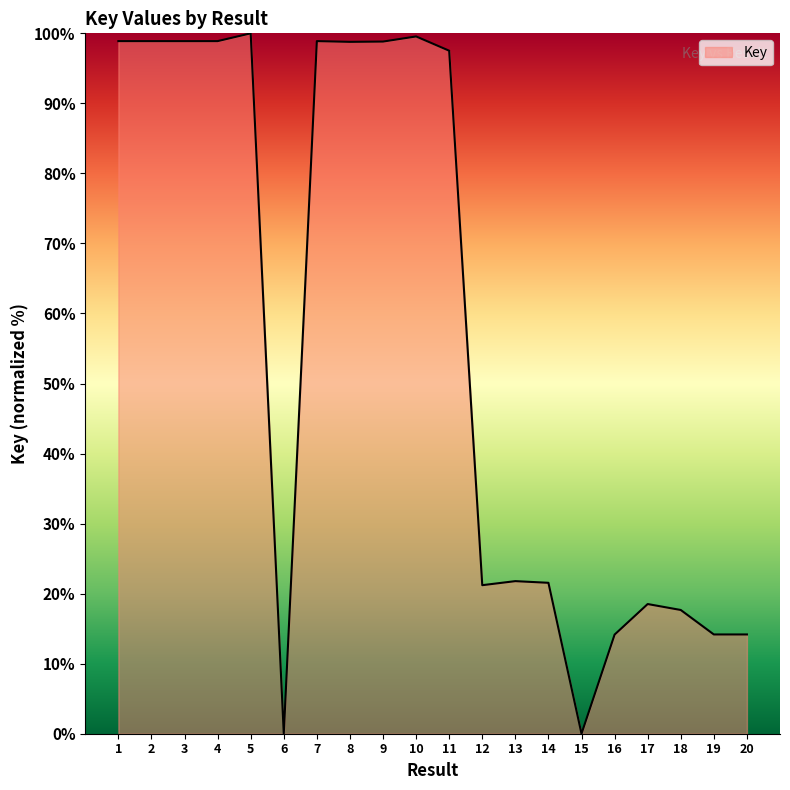

Does the chart display data point markers on the line(s)?

No